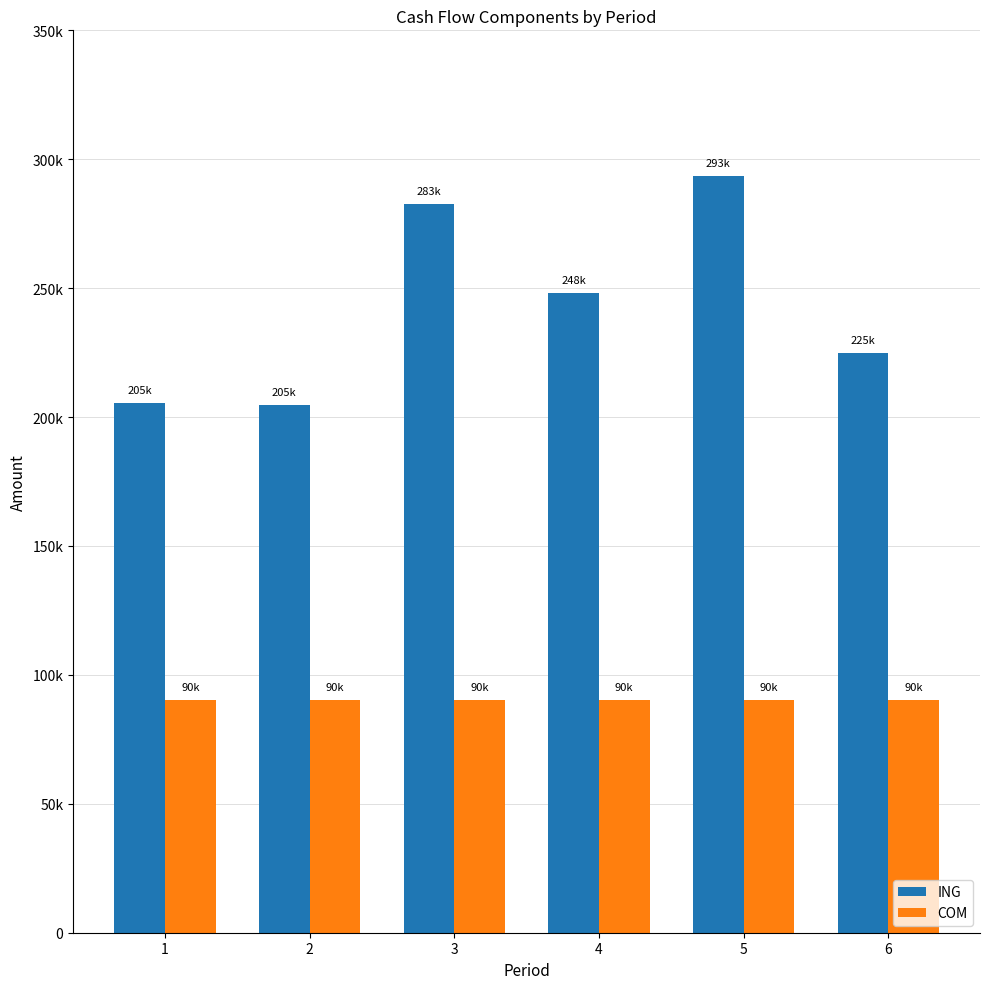

Does the chart contain any negative values?

No